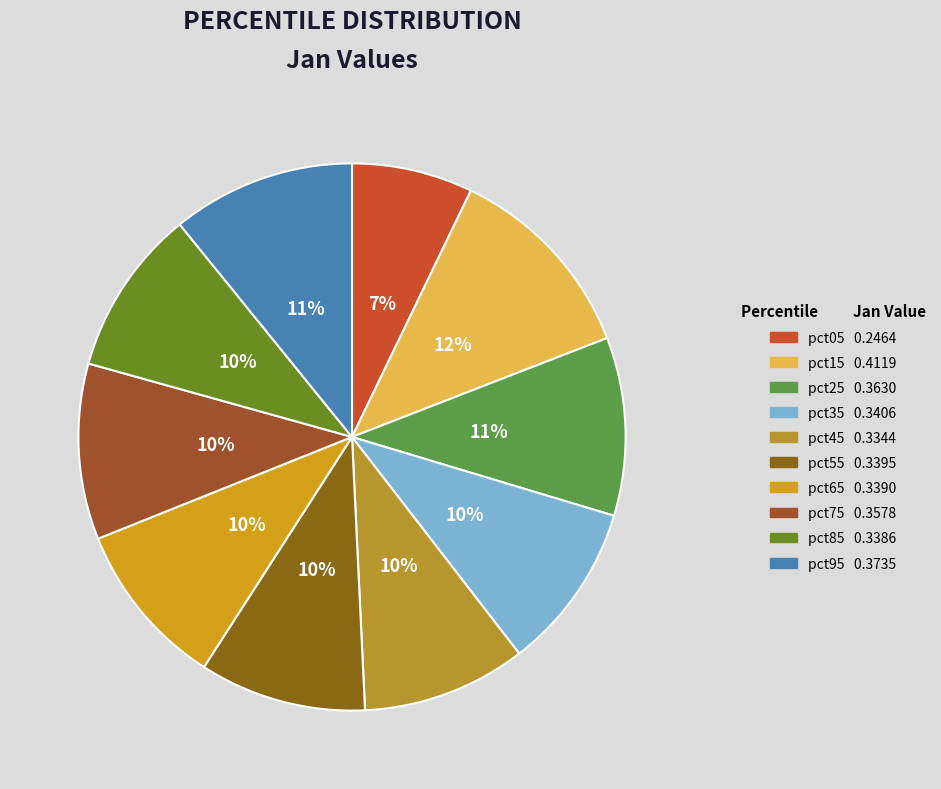

Which category has the smallest portion of the pie?

pct05